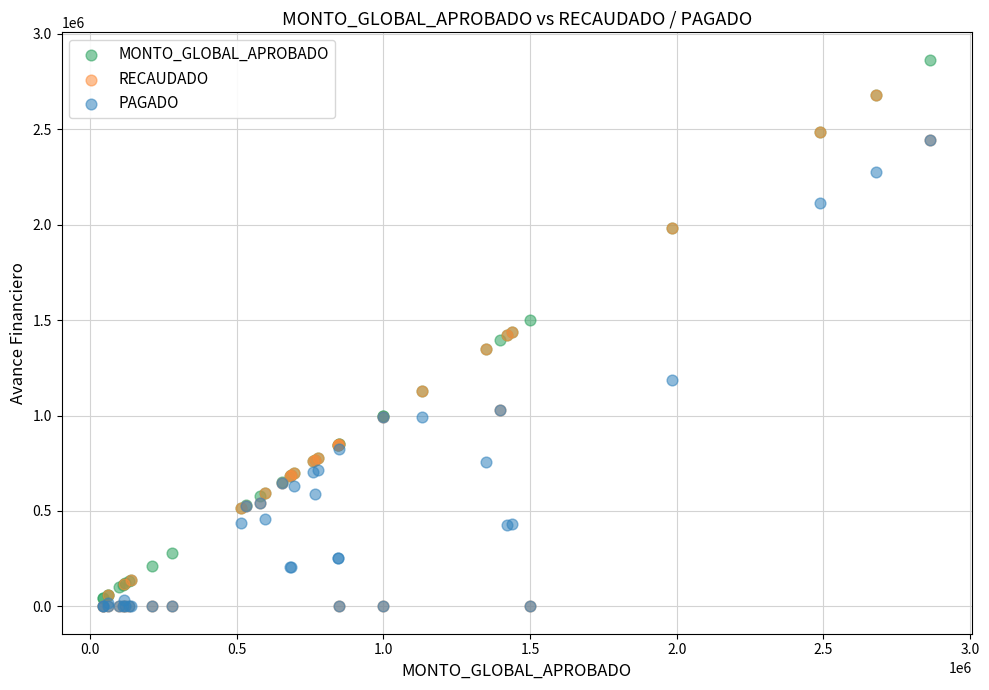

What are all the series names shown in the legend?

MONTO_GLOBAL_APROBADO, RECAUDADO, PAGADO